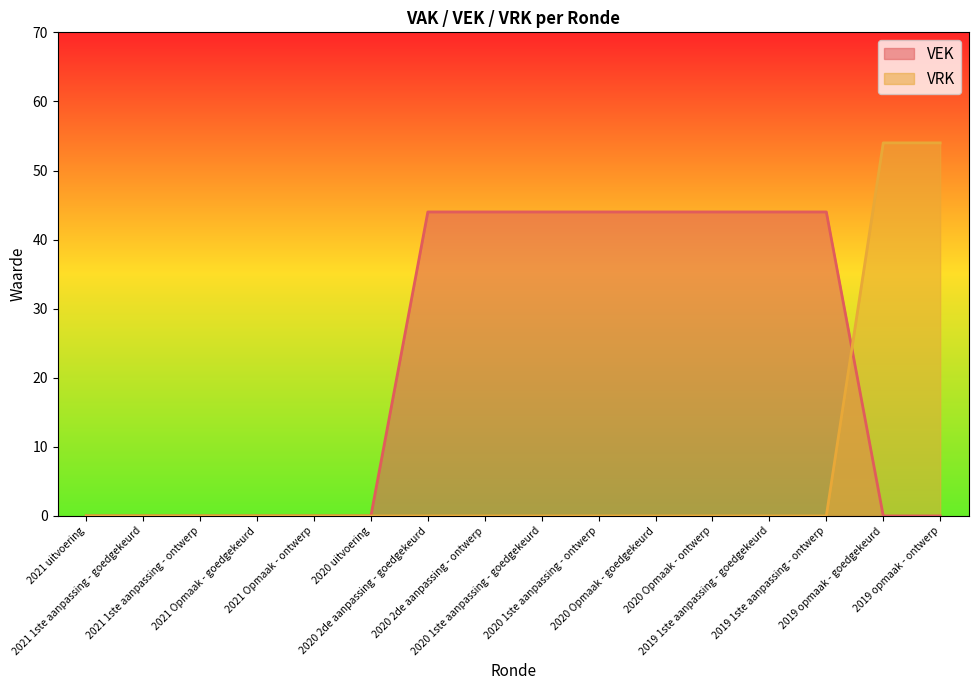

Reading left to right, extract all data points from this chart.

VEK: 2021 uitvoering=0	2021 1ste aanpassing - goedgekeurd=0	2021 1ste aanpassing - ontwerp=0	2021 Opmaak - goedgekeurd=0	2021 Opmaak - ontwerp=0	2020 uitvoering=0	2020 2de aanpassing - goedgekeurd=44	2020 2de aanpassing - ontwerp=44	2020 1ste aanpassing - goedgekeurd=44	2020 1ste aanpassing - ontwerp=44	2020 Opmaak - goedgekeurd=44	2020 Opmaak - ontwerp=44	2019 1ste aanpassing - goedgekeurd=44	2019 1ste aanpassing - ontwerp=44	2019 opmaak - goedgekeurd=0	2019 opmaak - ontwerp=0
VRK: 2021 uitvoering=0	2021 1ste aanpassing - goedgekeurd=0	2021 1ste aanpassing - ontwerp=0	2021 Opmaak - goedgekeurd=0	2021 Opmaak - ontwerp=0	2020 uitvoering=0	2020 2de aanpassing - goedgekeurd=0	2020 2de aanpassing - ontwerp=0	2020 1ste aanpassing - goedgekeurd=0	2020 1ste aanpassing - ontwerp=0	2020 Opmaak - goedgekeurd=0	2020 Opmaak - ontwerp=0	2019 1ste aanpassing - goedgekeurd=0	2019 1ste aanpassing - ontwerp=0	2019 opmaak - goedgekeurd=54	2019 opmaak - ontwerp=54